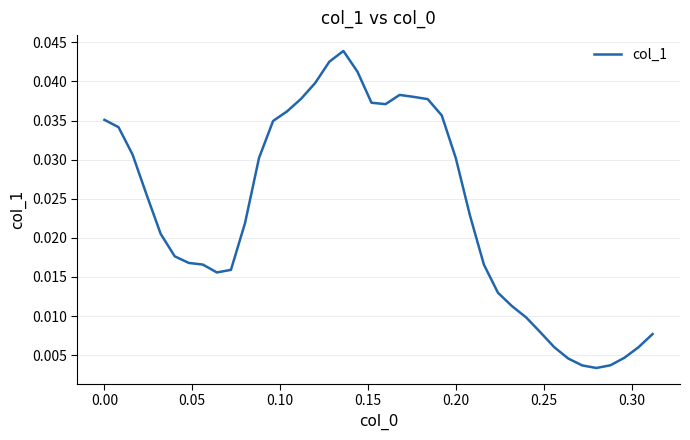

Does the chart display data point markers on the line(s)?

No